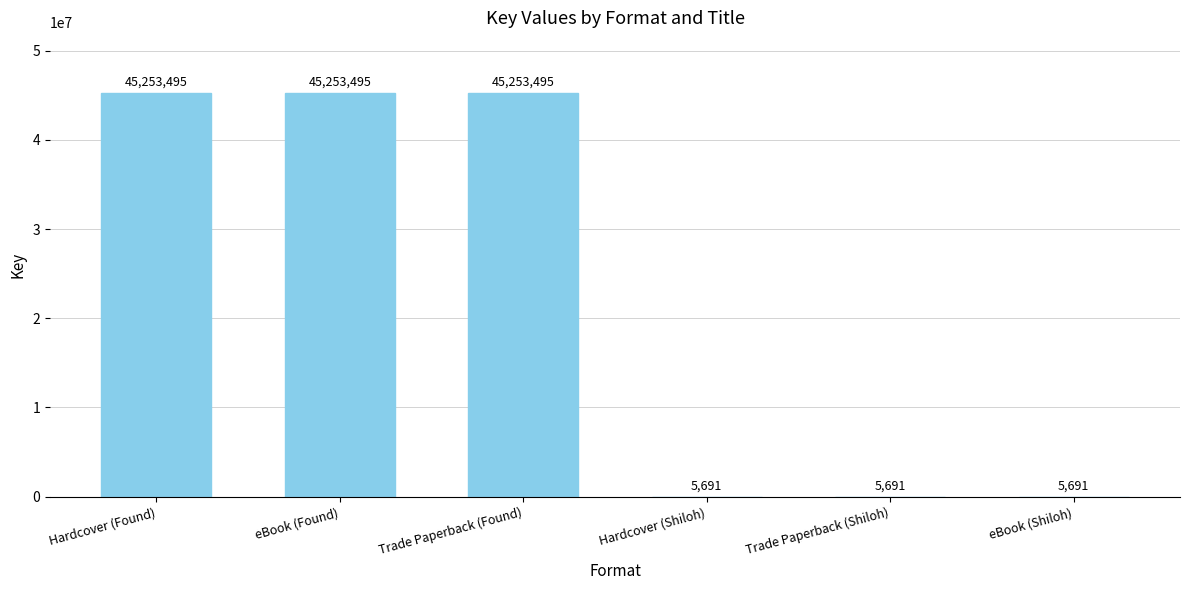

Count the values in the range 5691 to 45253495.

6